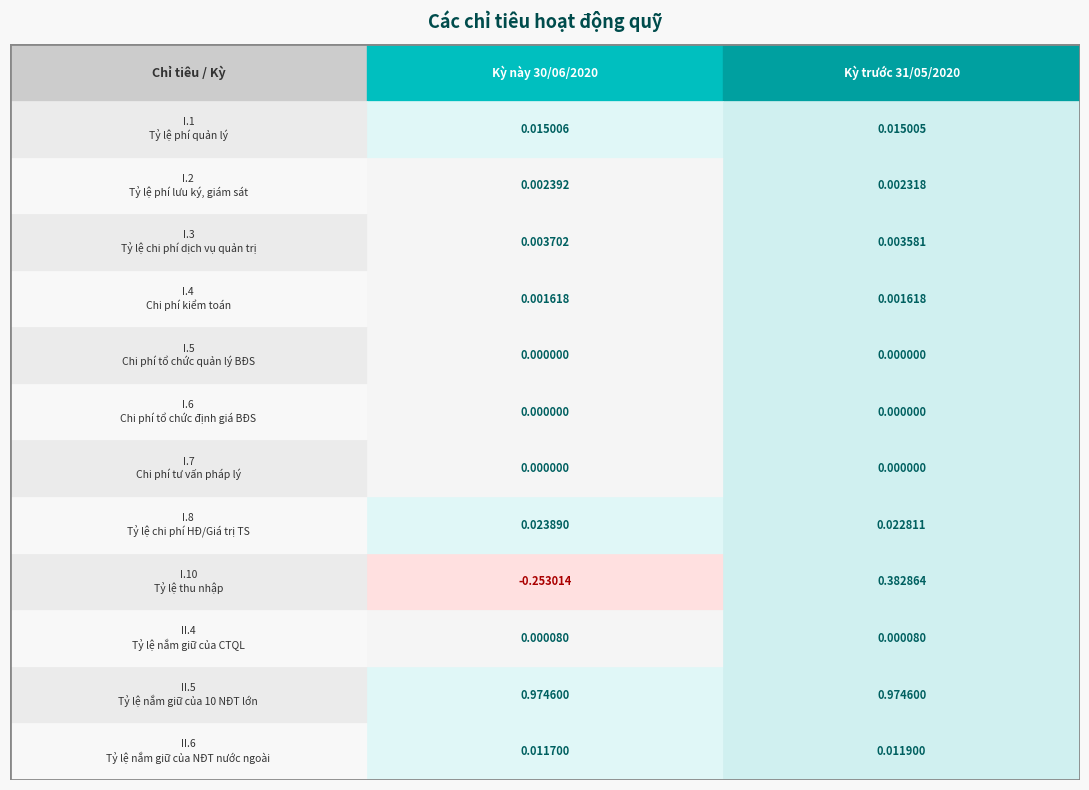

How many I.3 values are between 0 and 1?

2